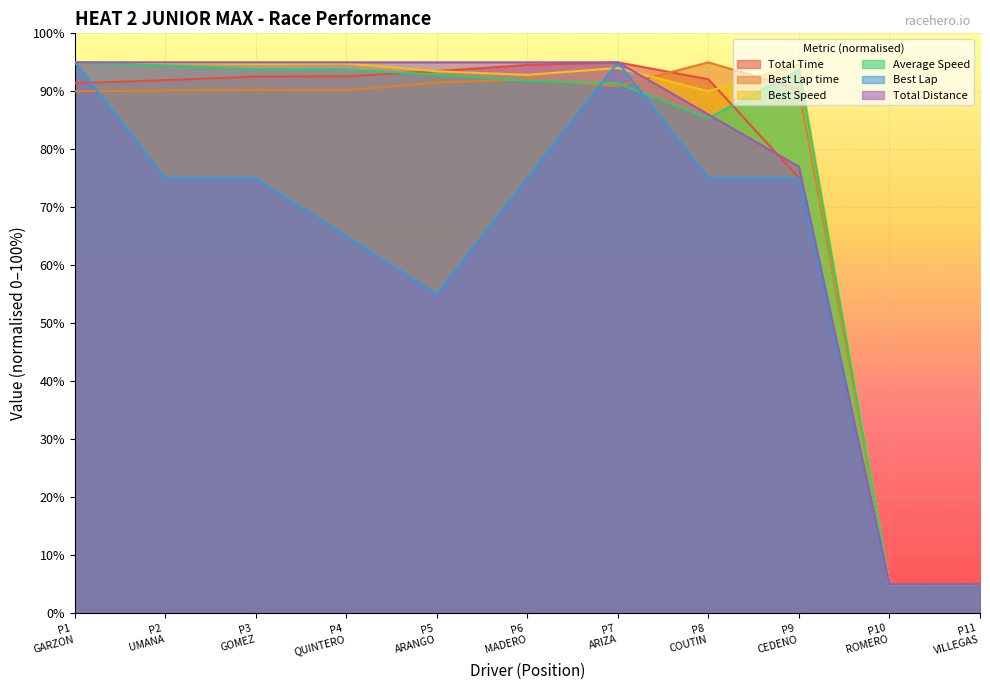

What are all the series names shown in the legend?

Total Time, Best Lap time, Best Speed, Average Speed, Best Lap, Total Distance